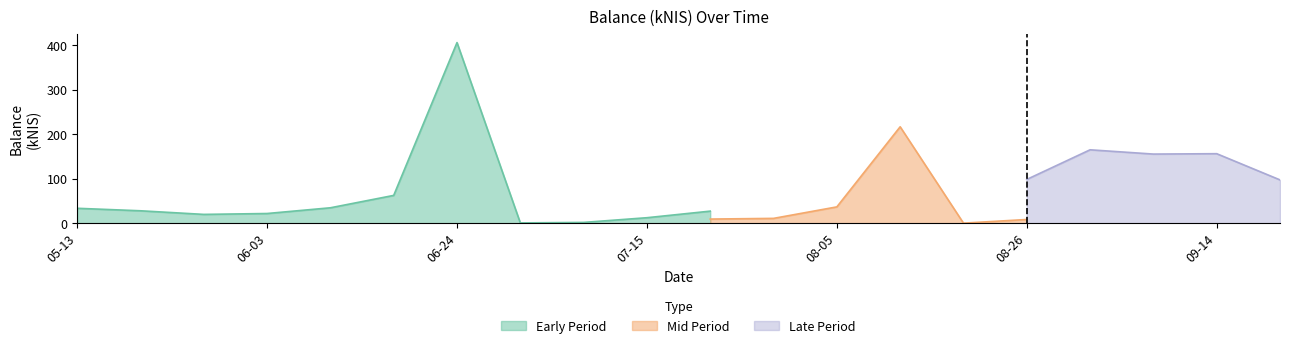

What is the label of the 6th point from the right?

2021-08-19